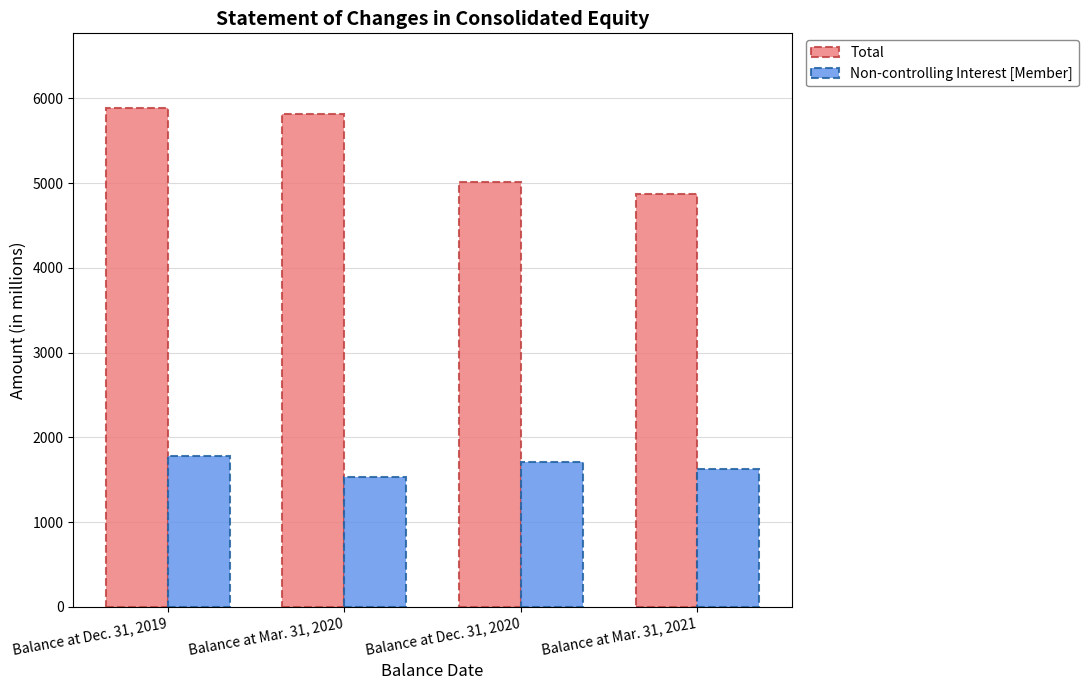

At how many categories does at least one series exceed 1841?

4